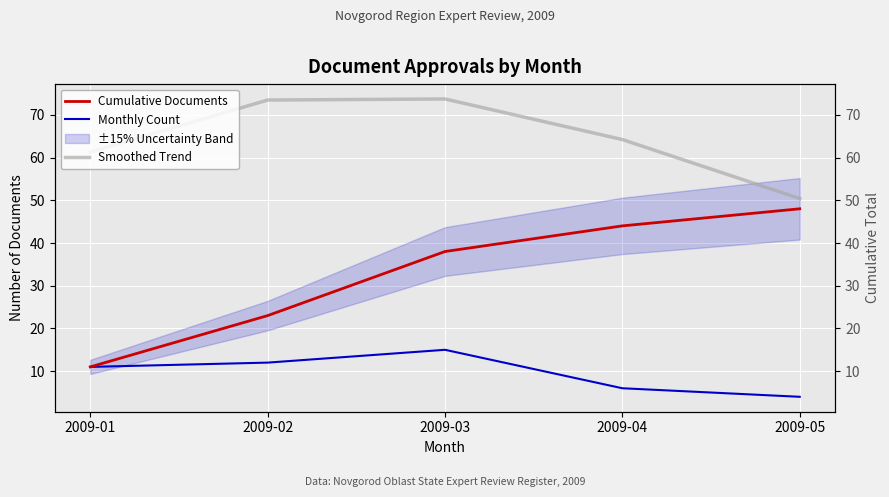

True or false: Smoothed Trend has more than 0 interior local peaks.

True